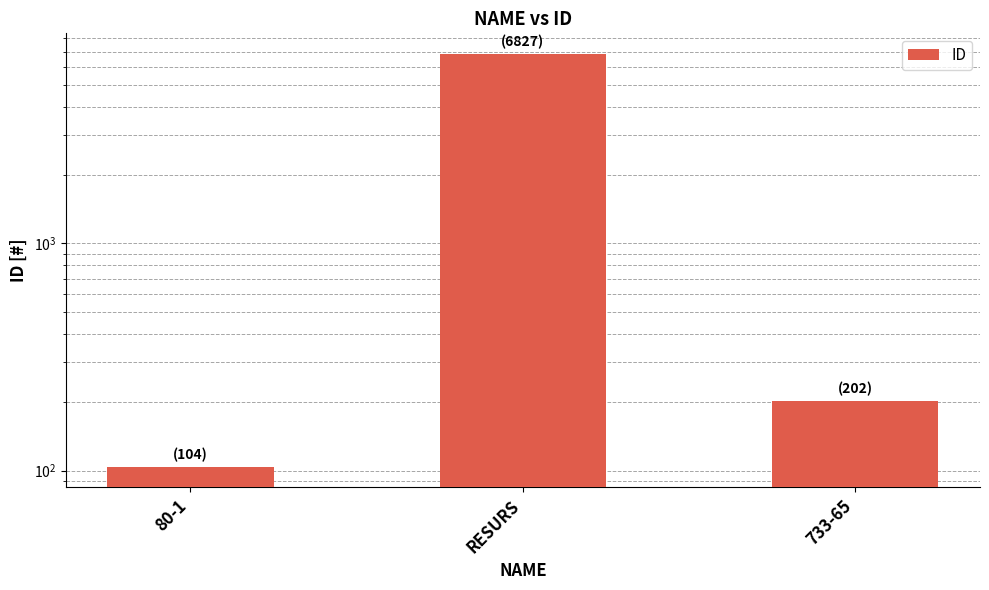

What is the average value?

2378